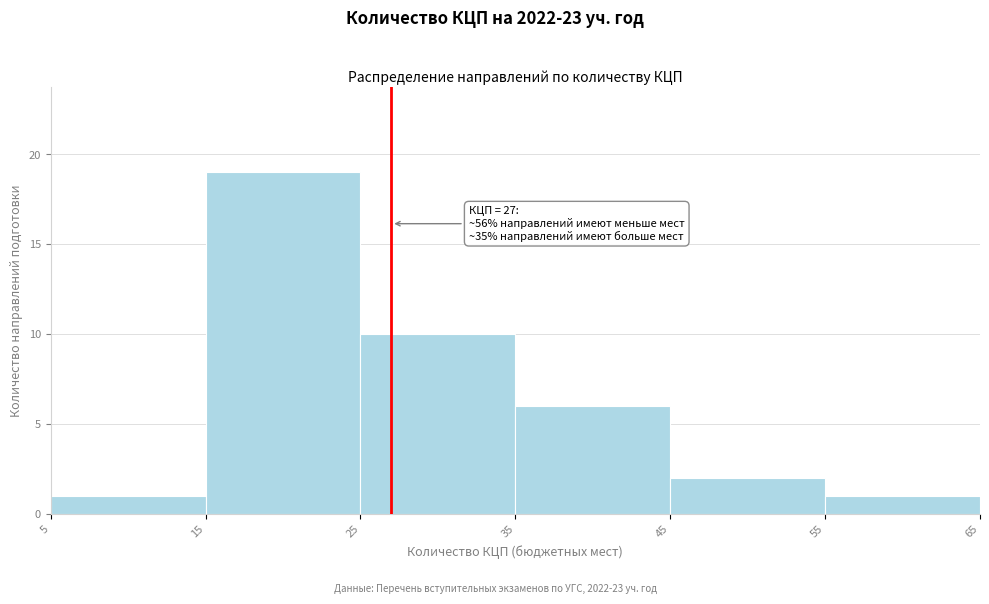

Which range on the x-axis has the tallest bar?

15 to 25